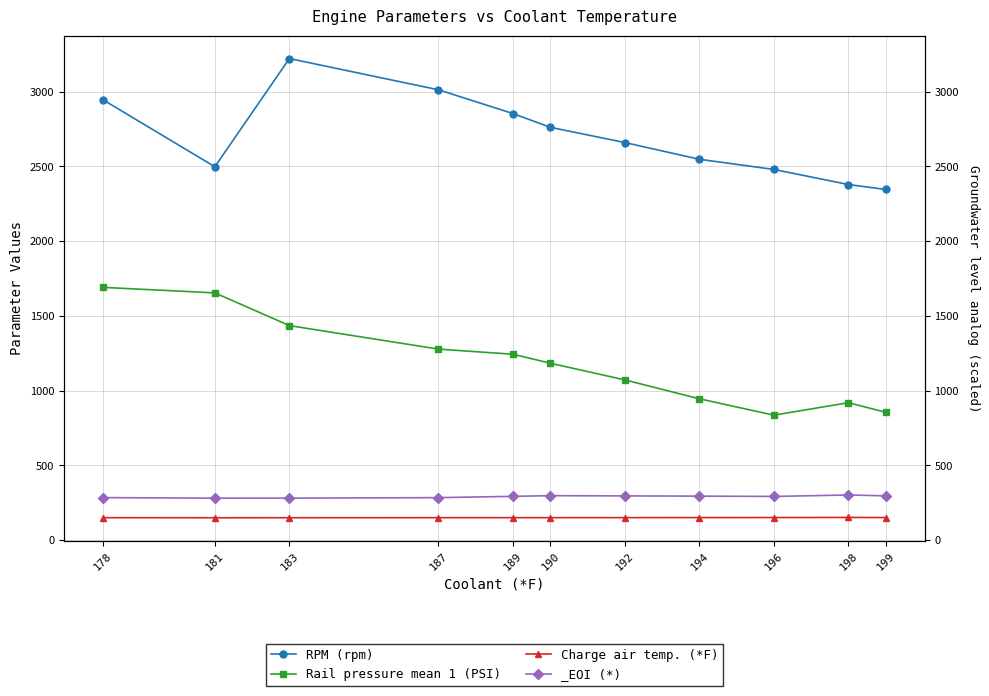

True or false: RPM (rpm) and Charge air temp. (*F) intersect in this chart.

False